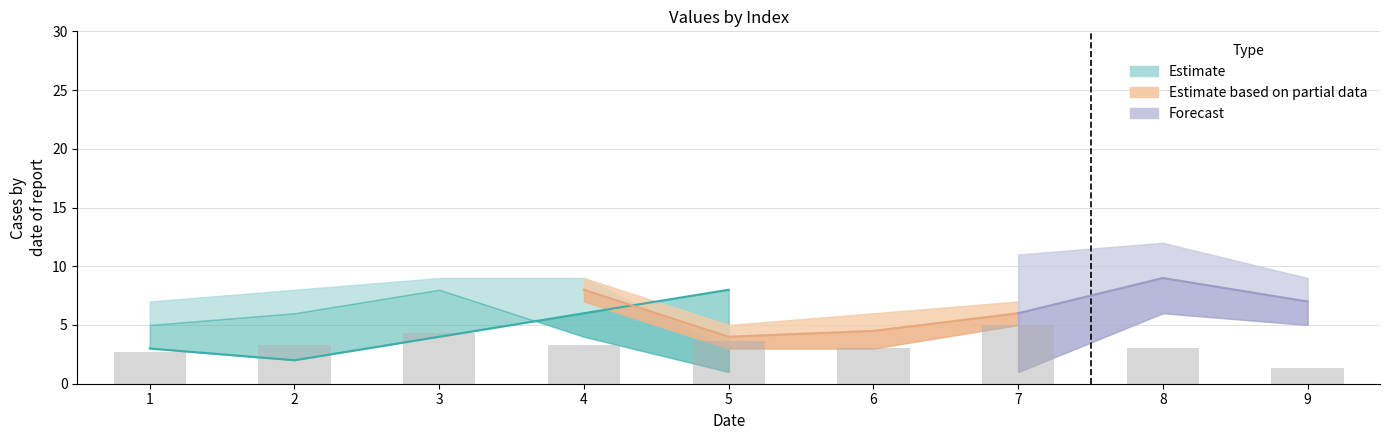

Is the value of col_5 at 8 greater than the value of col_6 at 5?

Yes